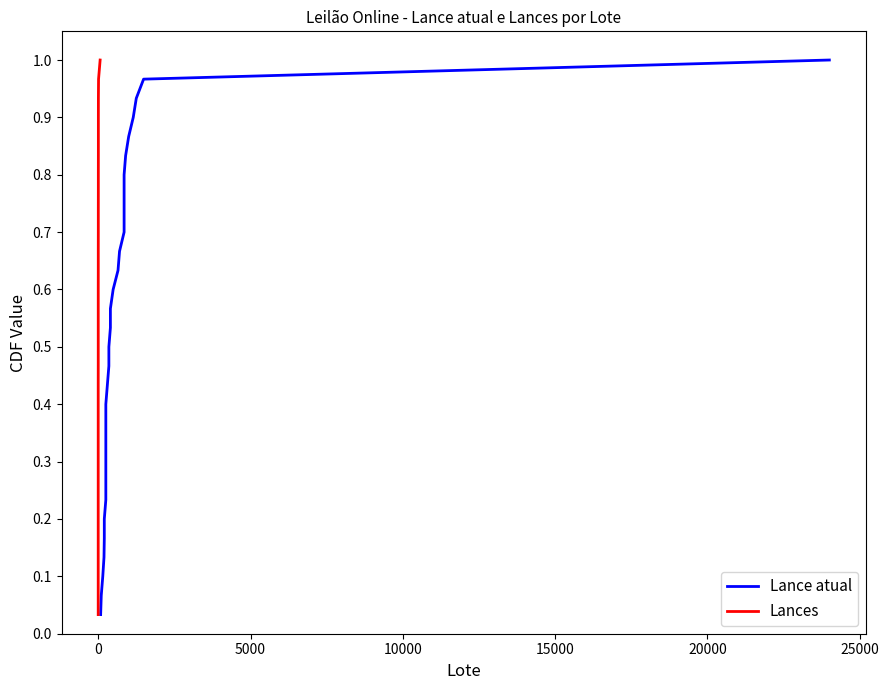

True or false: Lance atual has a value of 0.4 at 22.

False